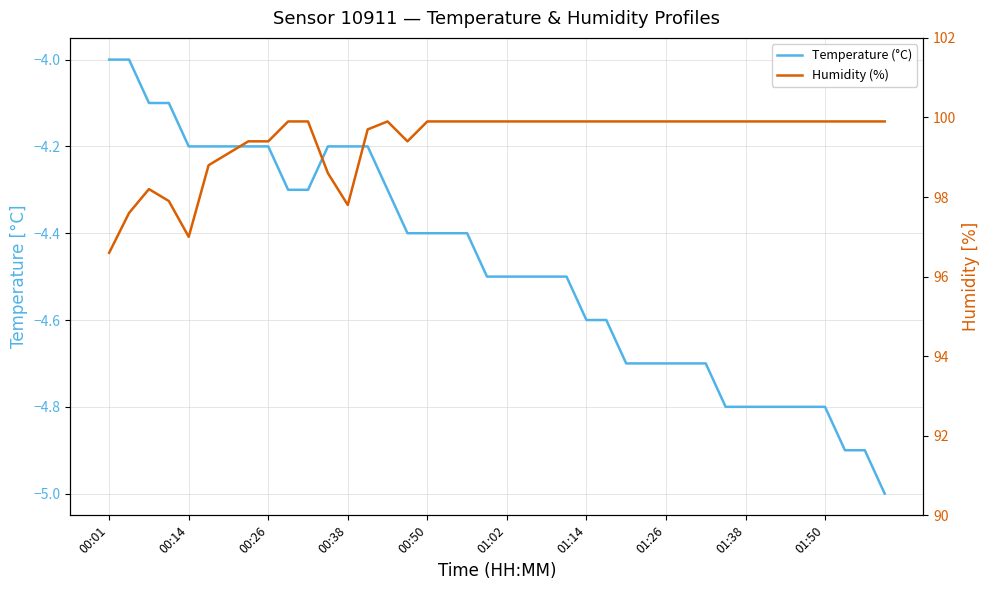

Does the chart have visible grid lines?

Yes